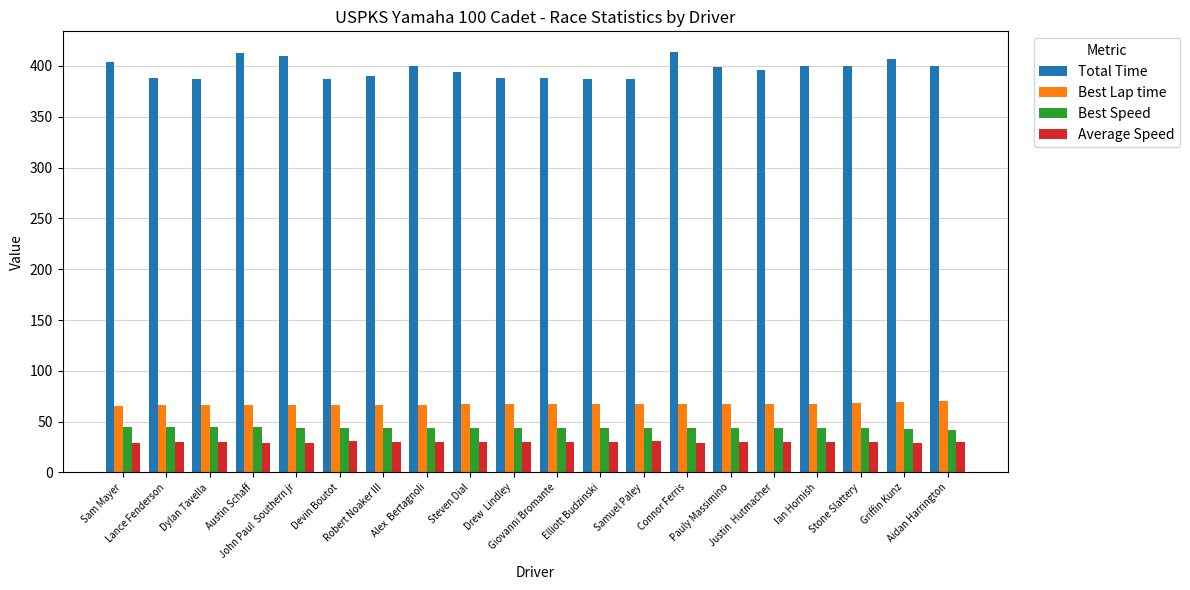

Which series has the widest spread of values?

Total Time